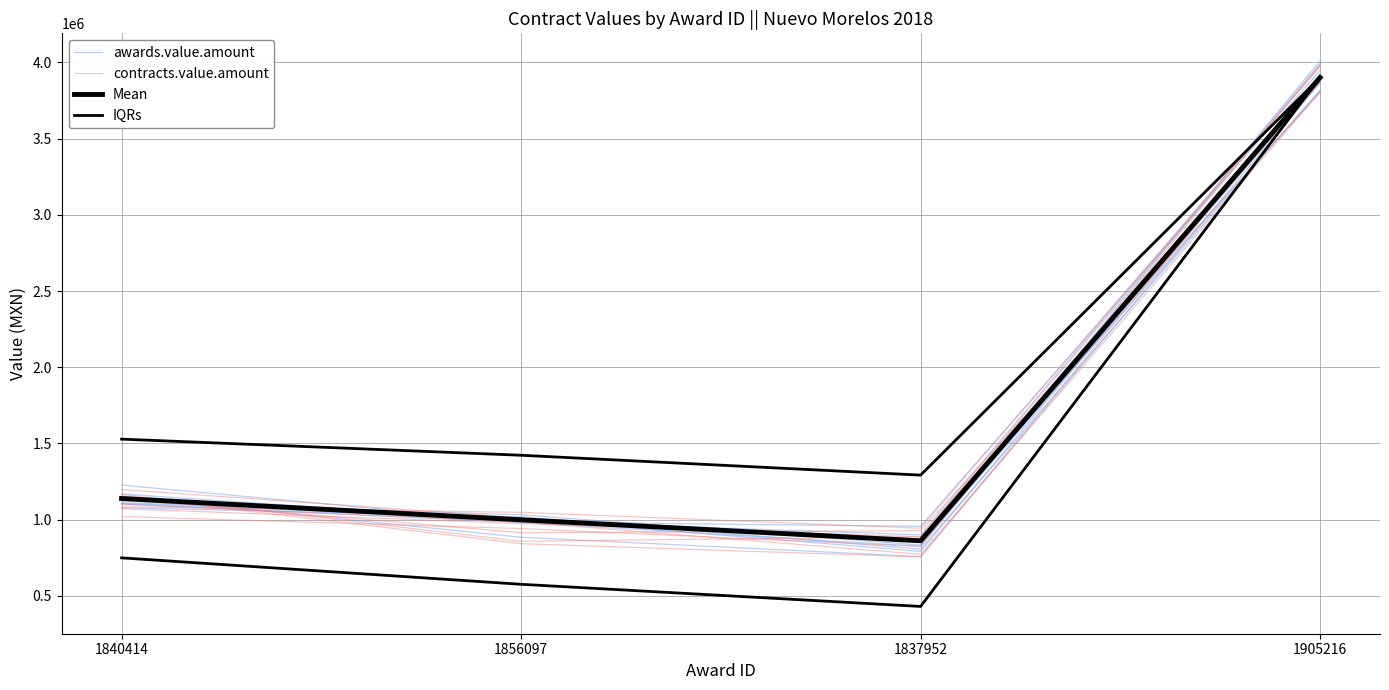

What is the highest value of the awards.value.amount series?

3991280.1